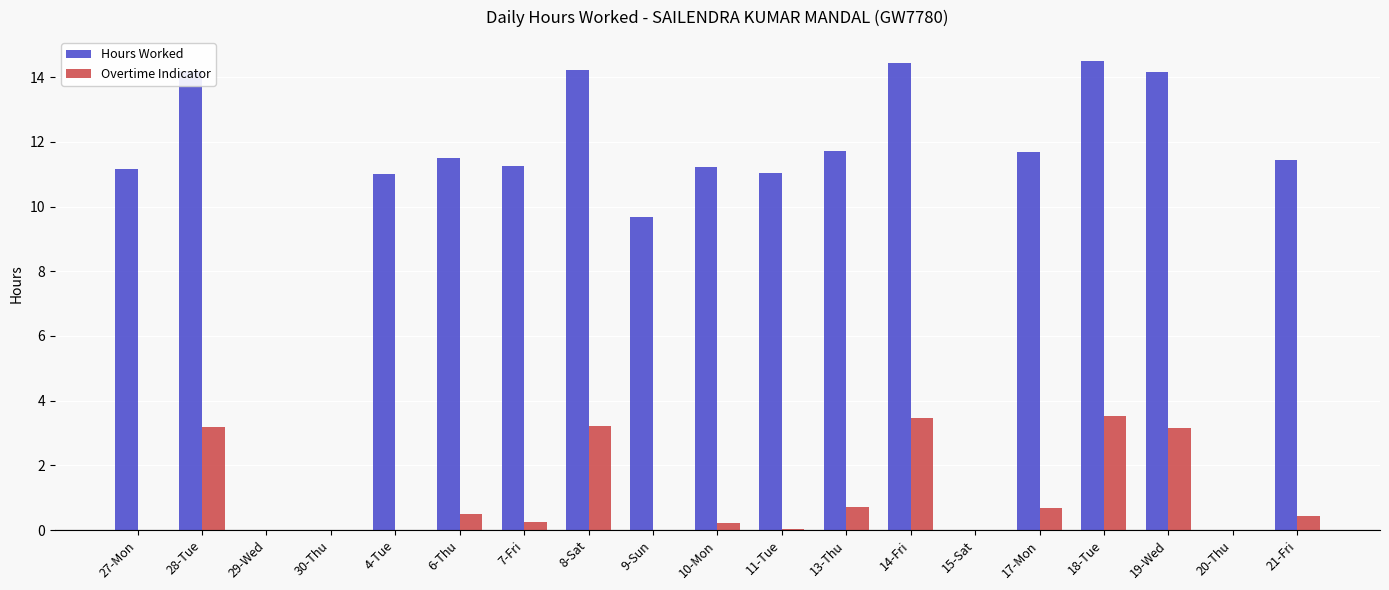

Which series changed the most between 27-Mon and 9-Sun?

Hours Worked